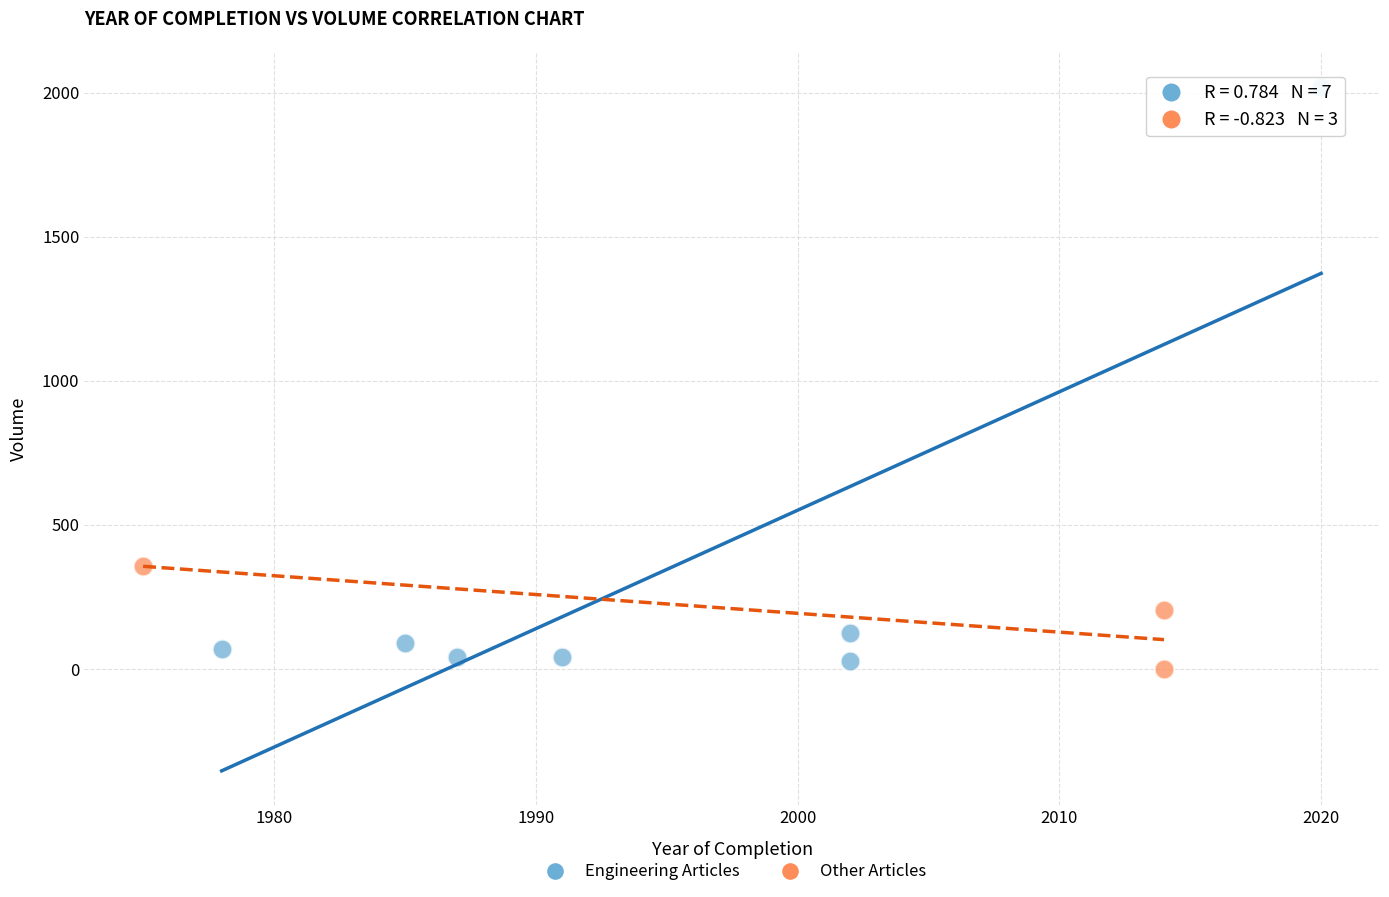

Which series reaches the maximum Y coordinate?

Engineering Articles